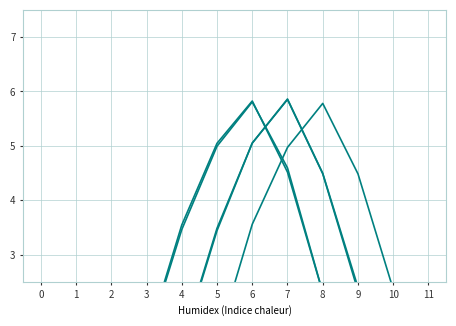

Between which two adjacent categories do Row 4 and Row 3 first intersect?

7 and 8